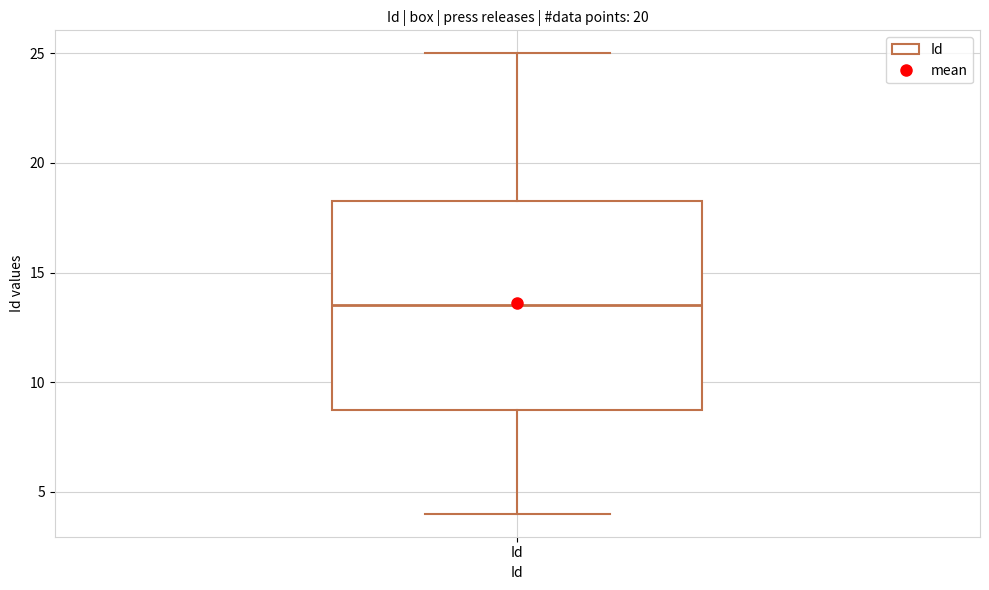

Read this box plot against the y-axis: the position of the median line, the range covered by the box, and the ends of both whiskers. The values are not printed on the chart, so give them approximately, as read against the axis.

median 13.5, box 9.0 to 18.5, whiskers 4.0 to 25.0